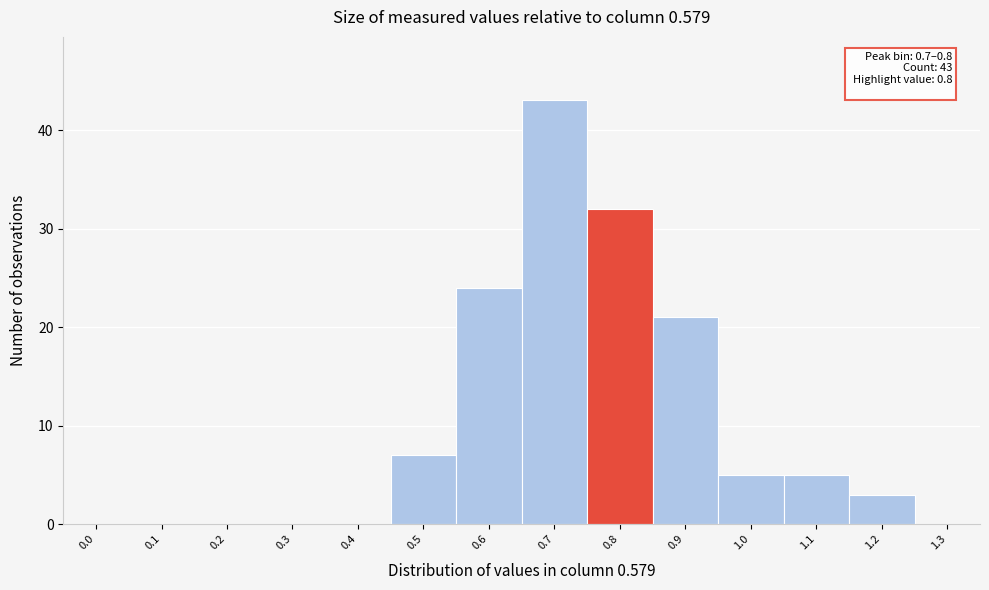

Reading left to right, transcribe all the data shown in this chart.

0.0=0	0.1=0	0.2=0	0.3=0	0.4=0	0.5=7	0.6=24	0.7=43	0.8=32	0.9=21	1.0=5	1.1=5	1.2=3	1.3=0